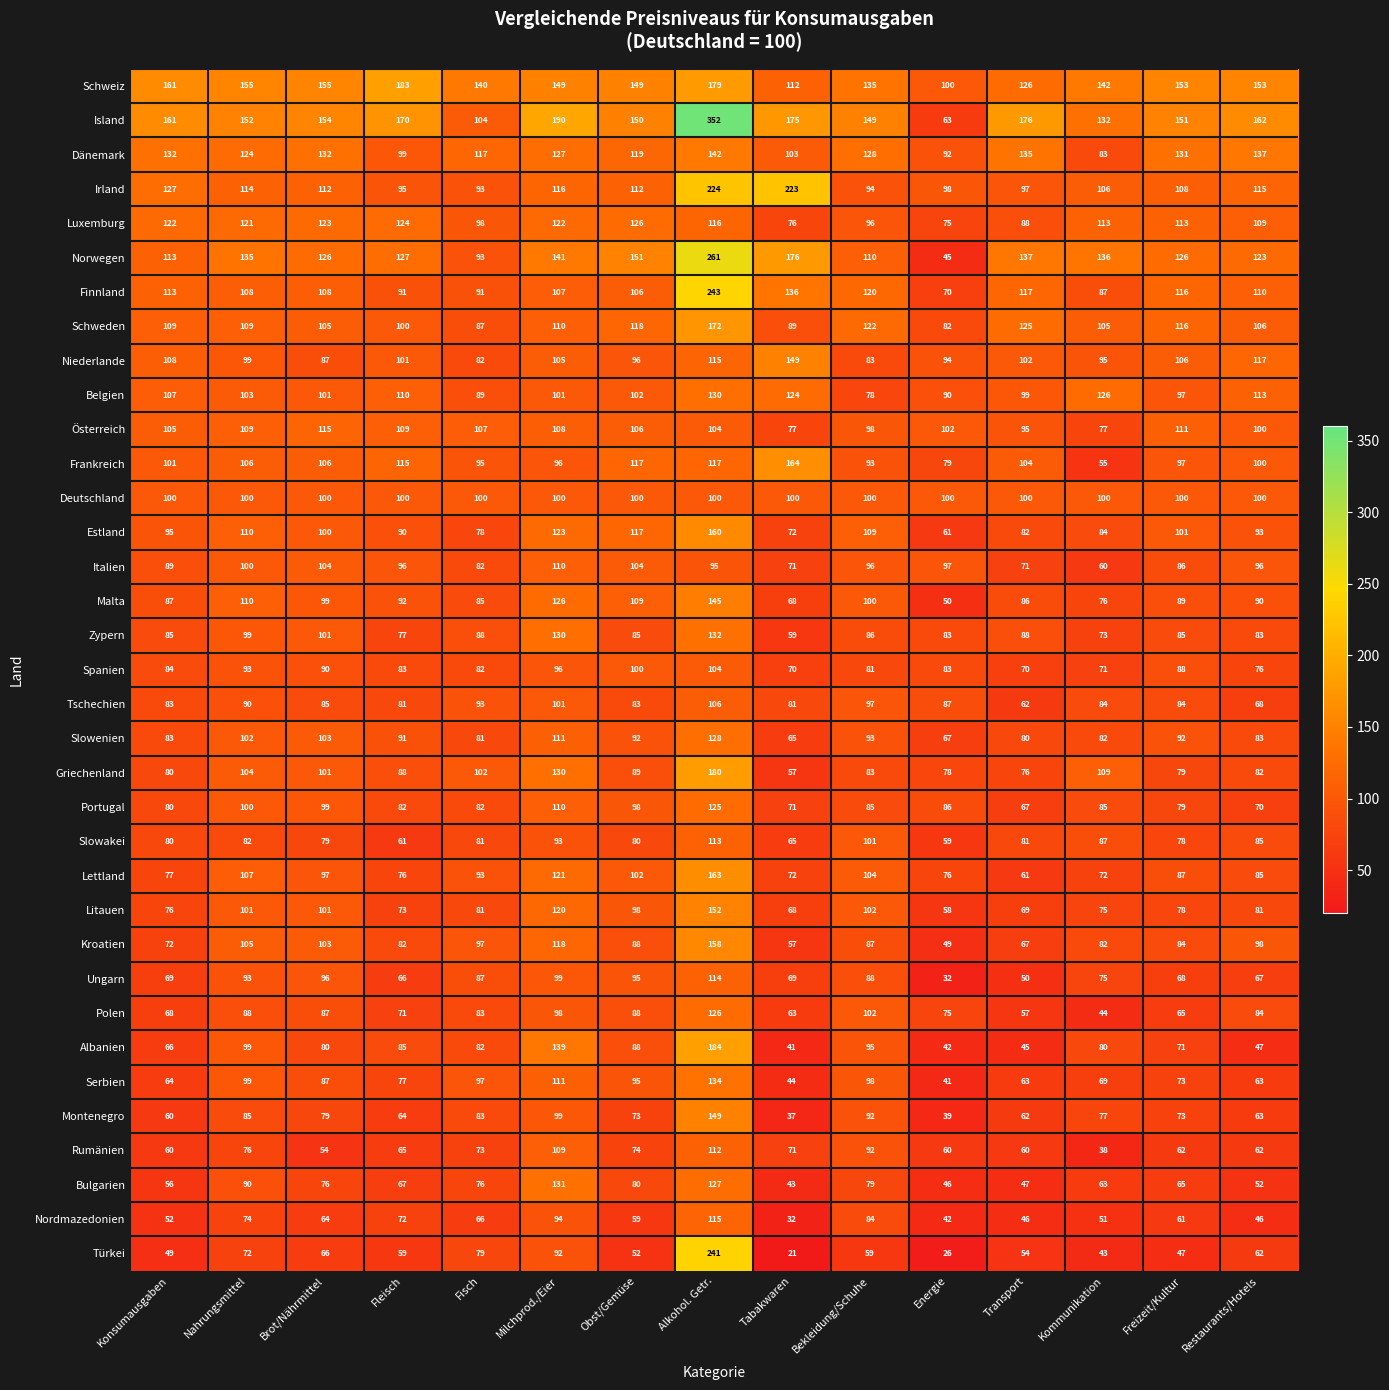

Which series has the largest range (max minus min)?

Island